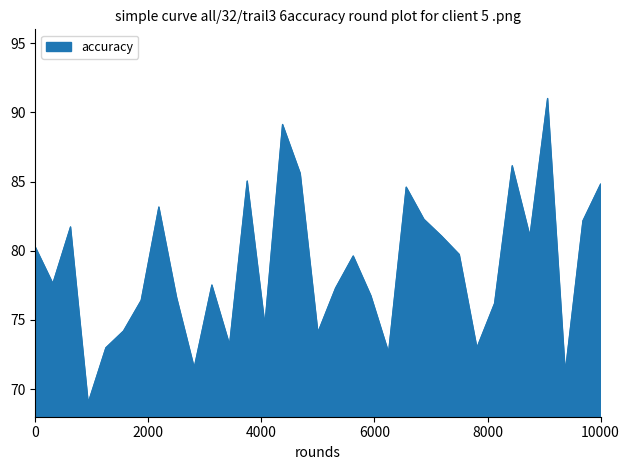

What is the difference between the maximum and minimum values?

22.0